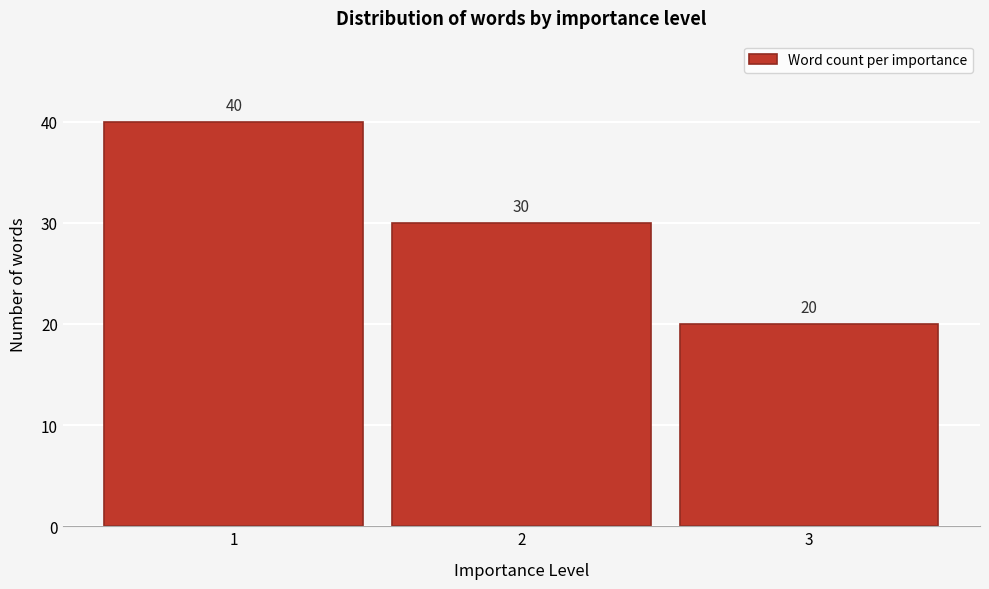

Reading left to right, list all the values displayed in this chart.

40	30	20